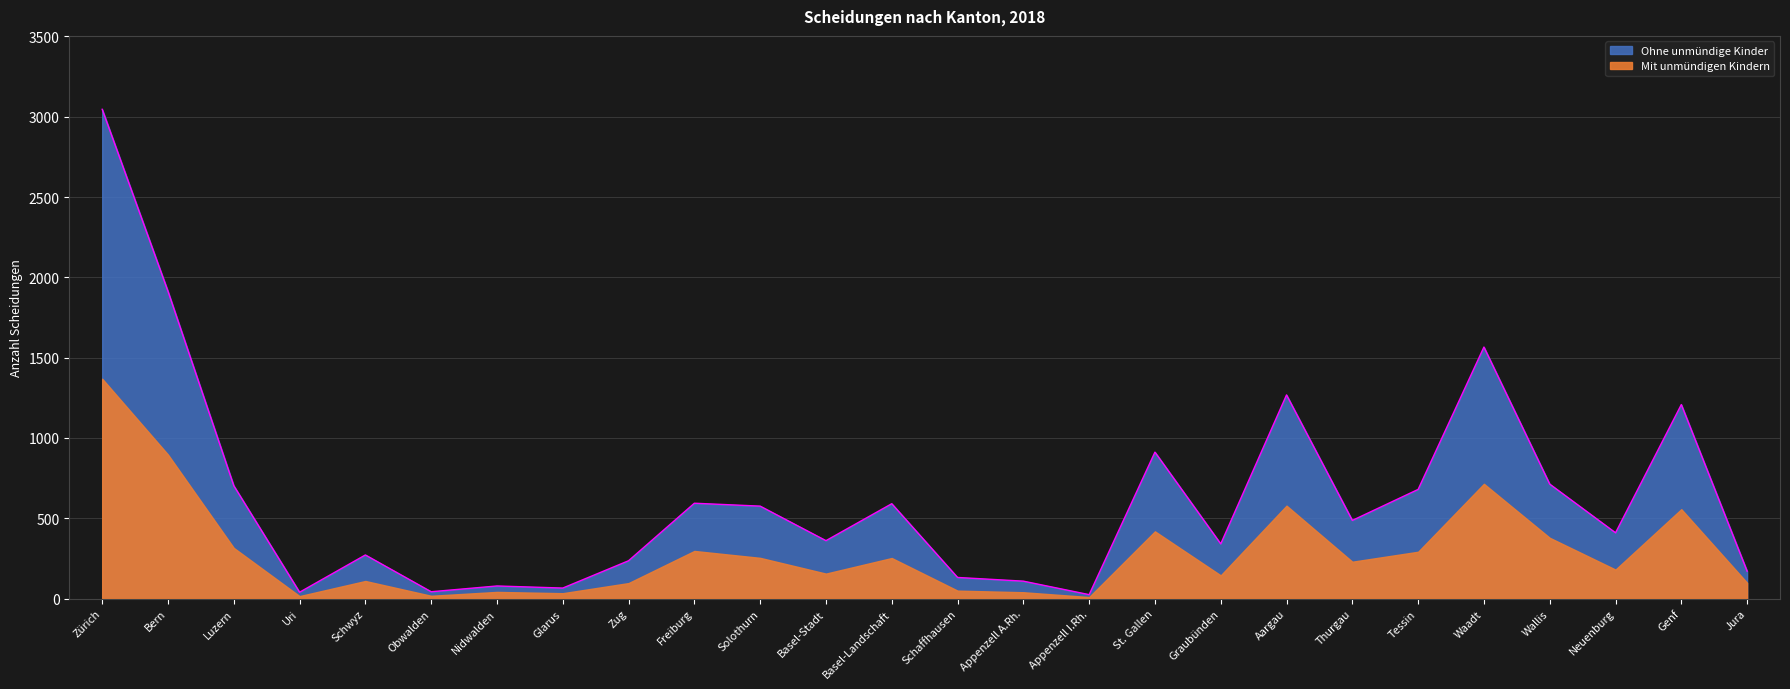

Does the chart display data point markers on the line(s)?

No